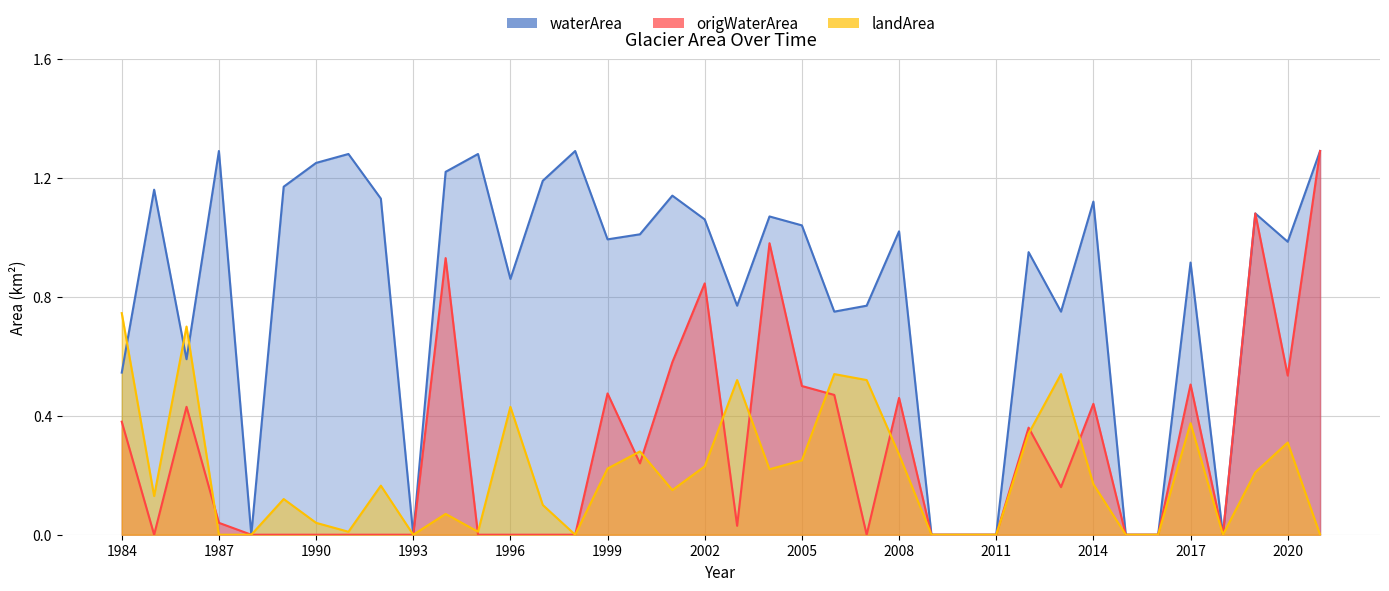

Which label corresponds to the smallest value in the chart?

1988